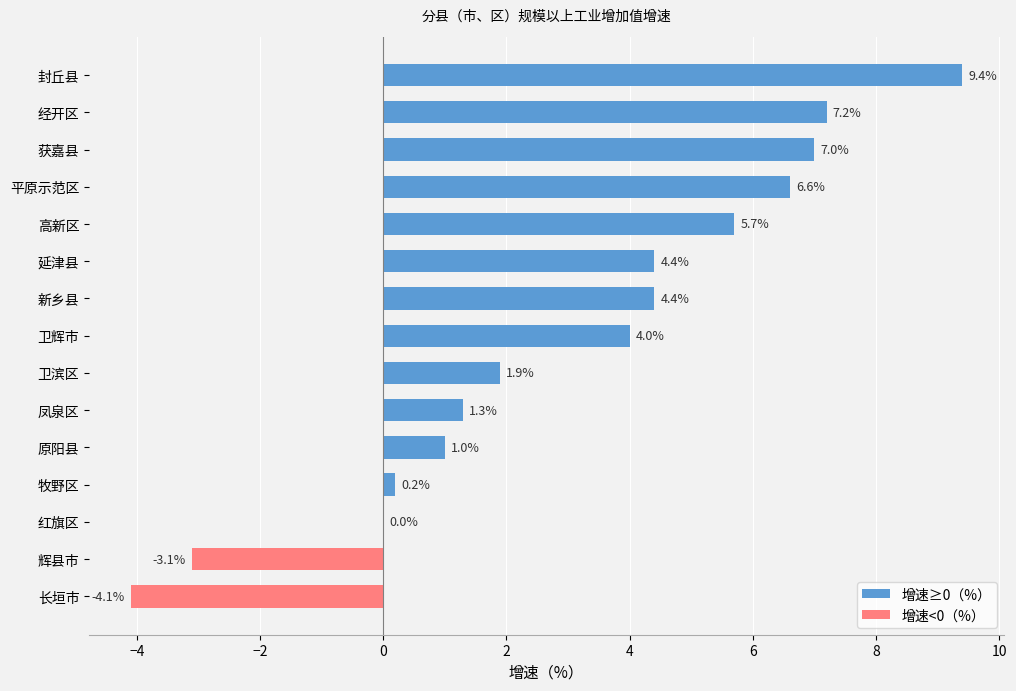

What is the difference between the maximum and minimum values in the 增速≥0（%） series?

9.4